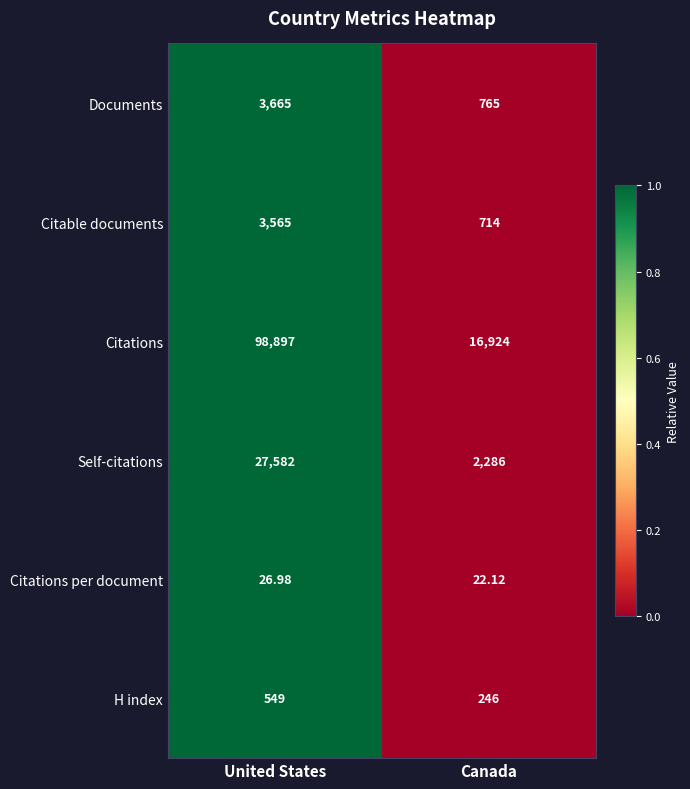

At which label does Citations per document first exceed 26?

United States